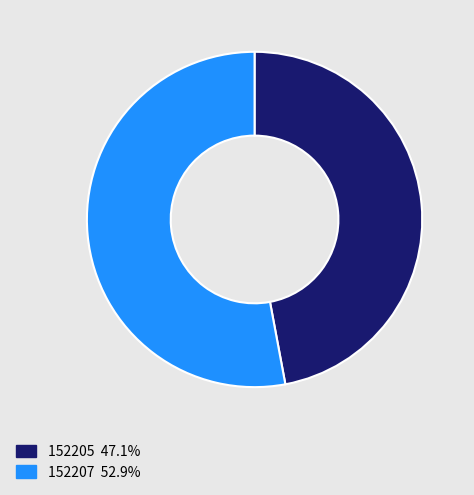

Is the sum of 152205 and 152207 greater than half?

Yes